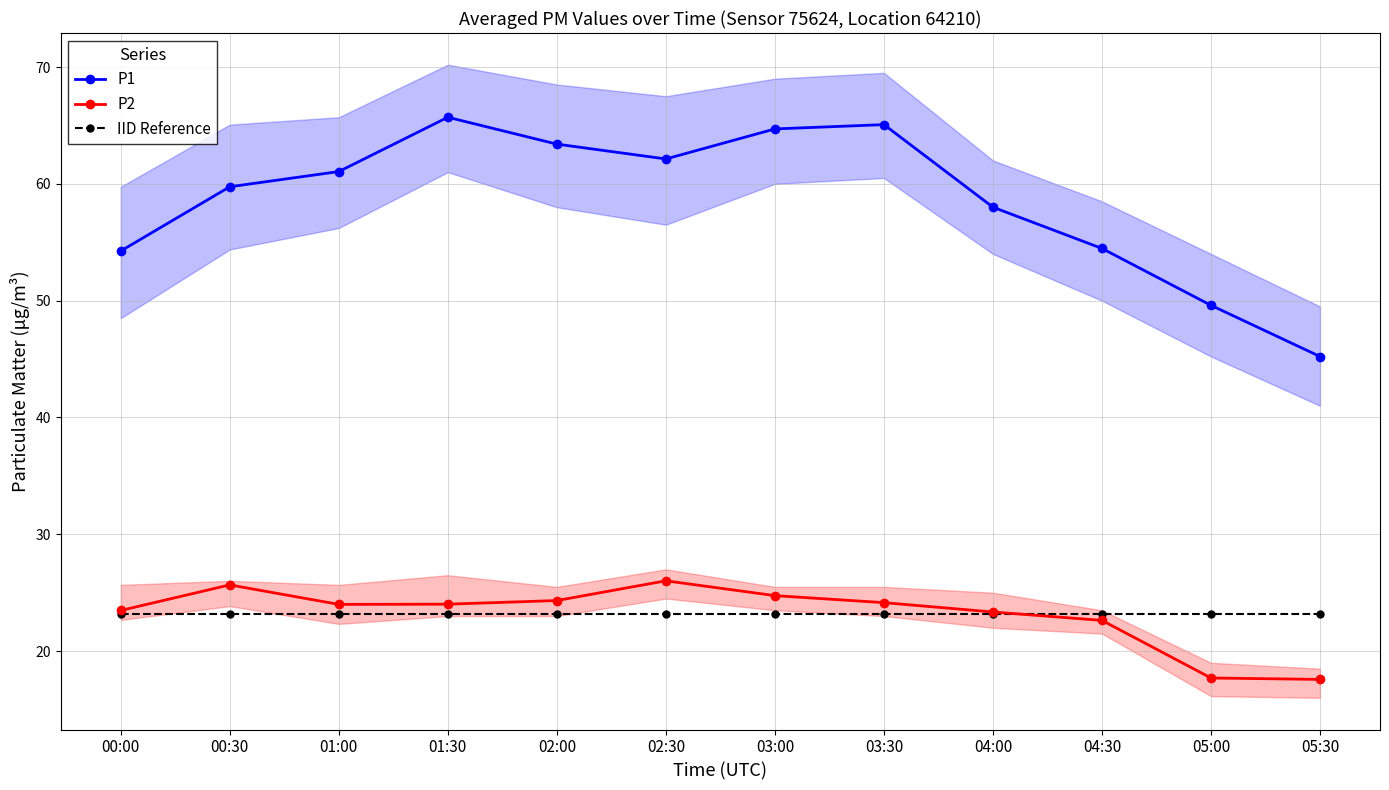

What is the difference between the highest and lowest values at 00:00?

31.1